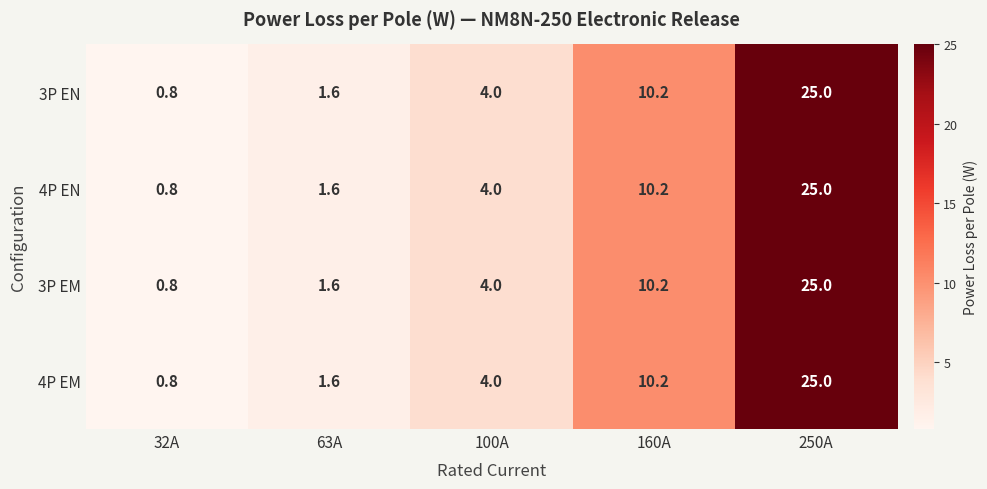

Which category has the highest value across all series?

250A